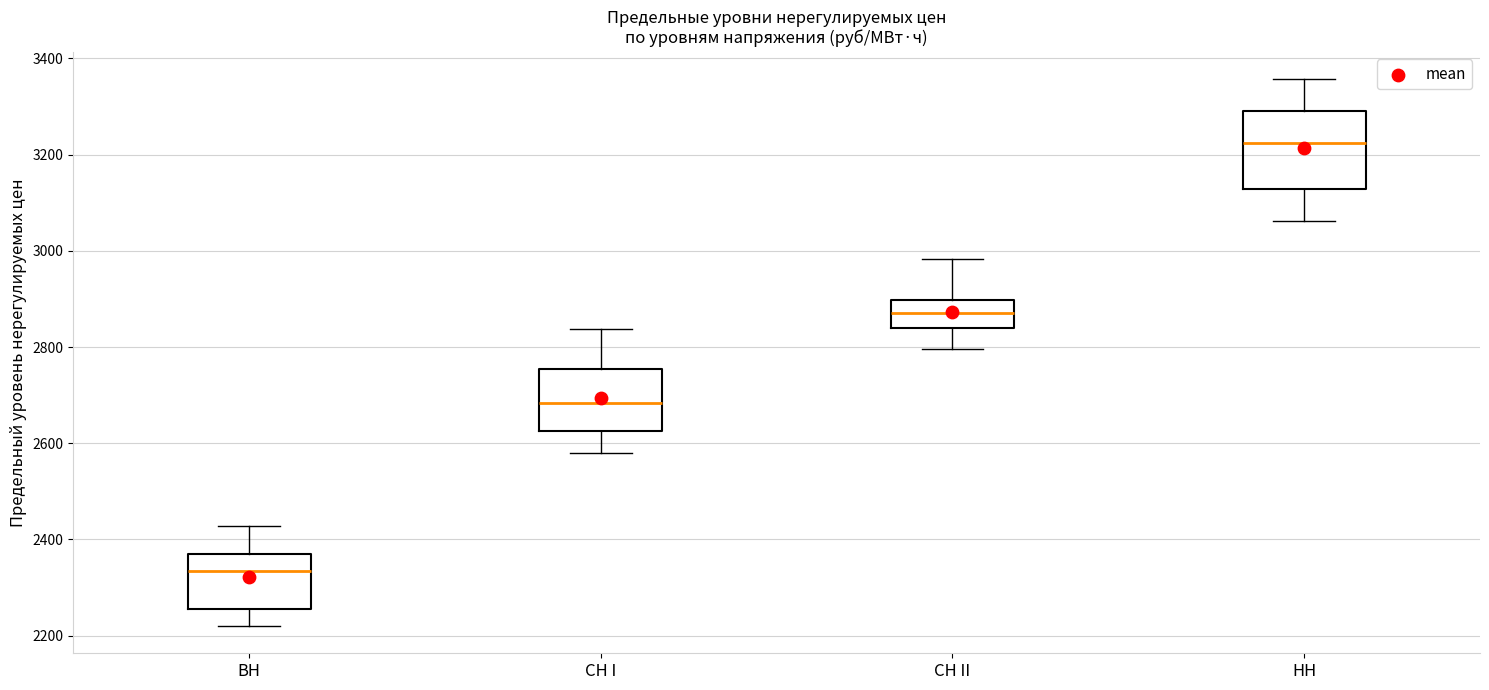

Reading left to right, read every box against the y-axis: the position of its median line, the range the box covers, and the ends of its whiskers. The values are not printed on the chart, so give them approximately, as read against the axis.

ВН: median 2340, box 2260 to 2360, whiskers 2220 to 2420
СН I: median 2680, box 2620 to 2760, whiskers 2580 to 2840
СН II: median 2880, box 2840 to 2900, whiskers 2800 to 2980
НН: median 3220, box 3120 to 3300, whiskers 3060 to 3360